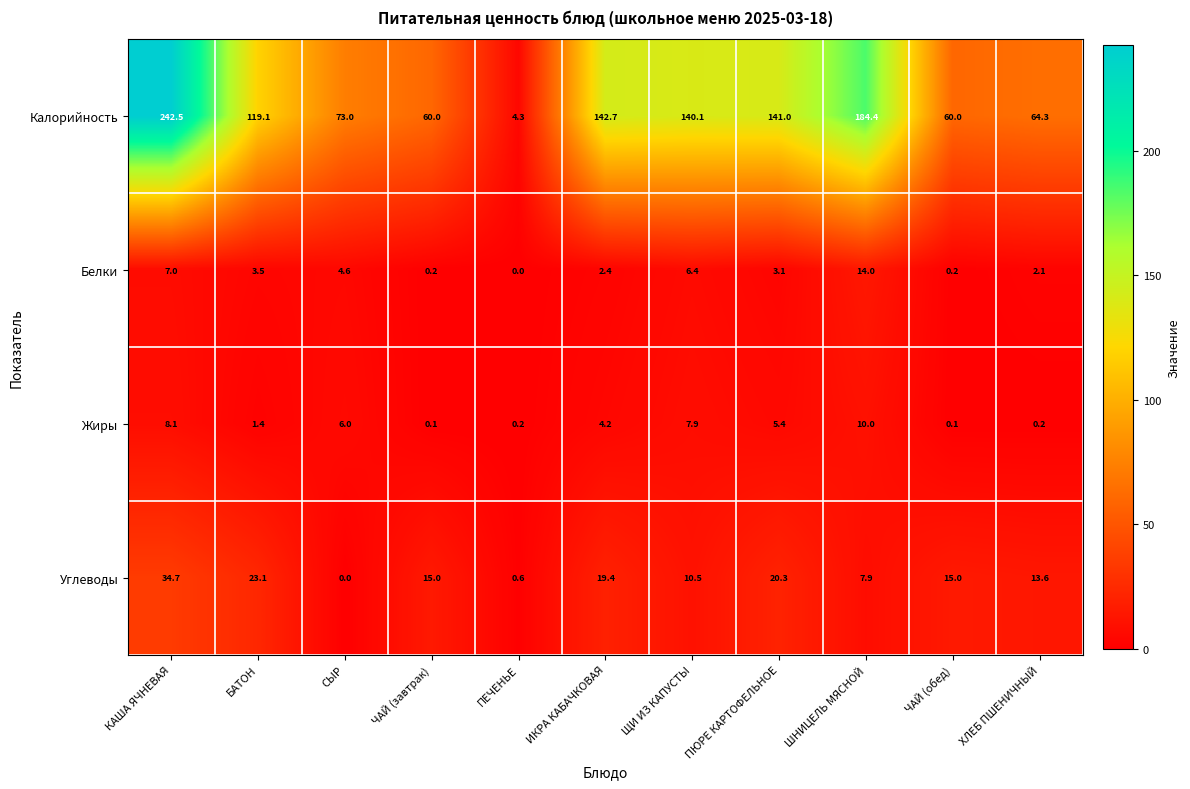

Count the number of categories in the chart.

11